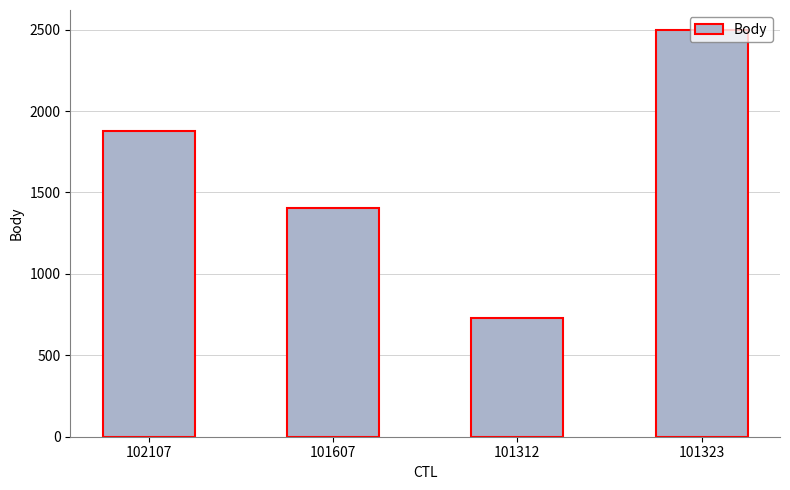

What is the maximum value shown in the chart?

2496